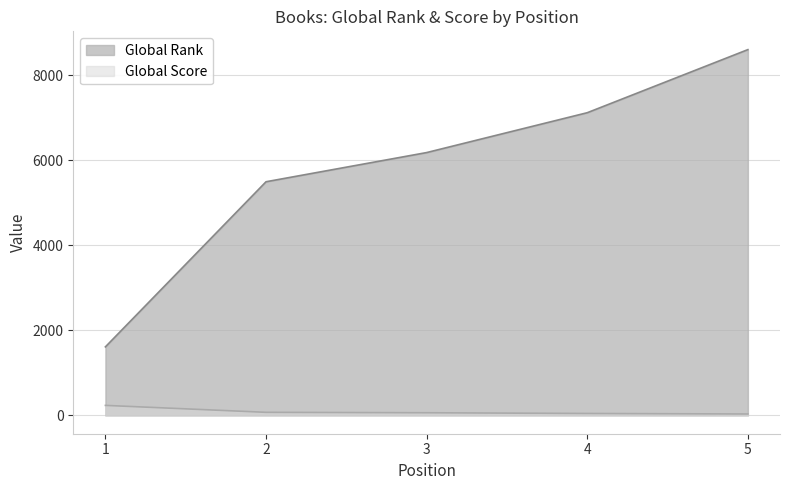

Between 4 and 5, which series saw the biggest shift?

Global Rank